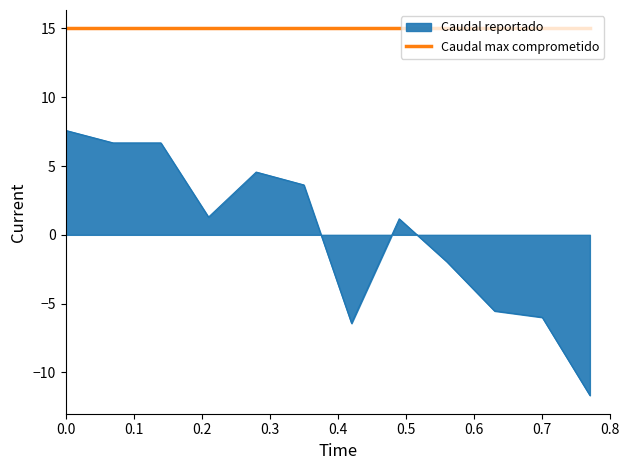

Which series has the widest spread of values?

Caudal reportado